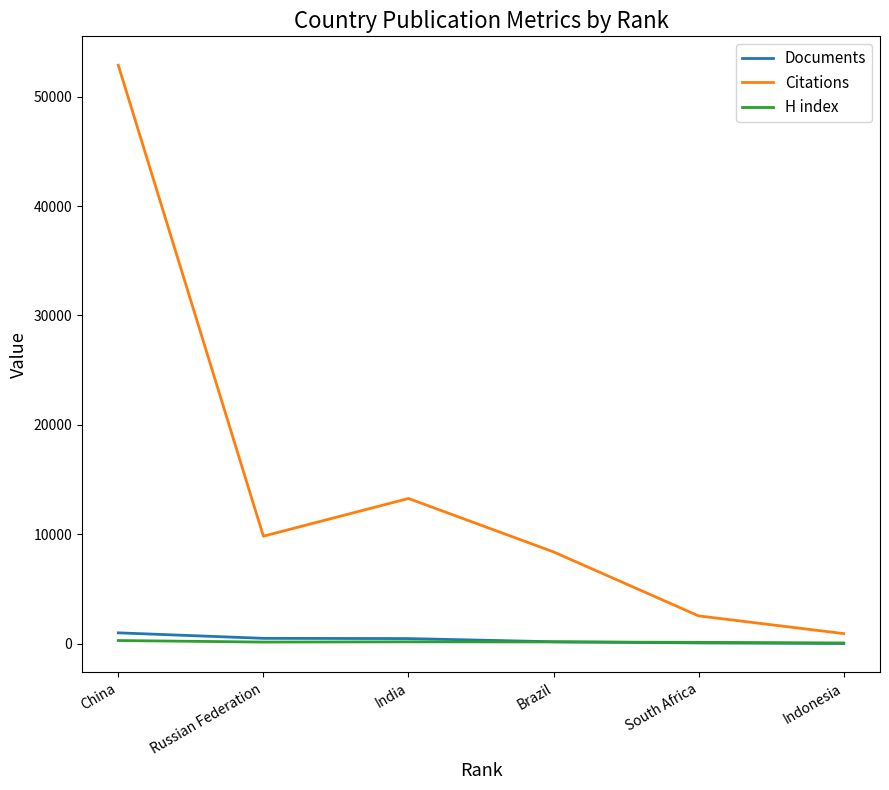

List the series in order of their peak value, highest first.

Citations, Documents, H index